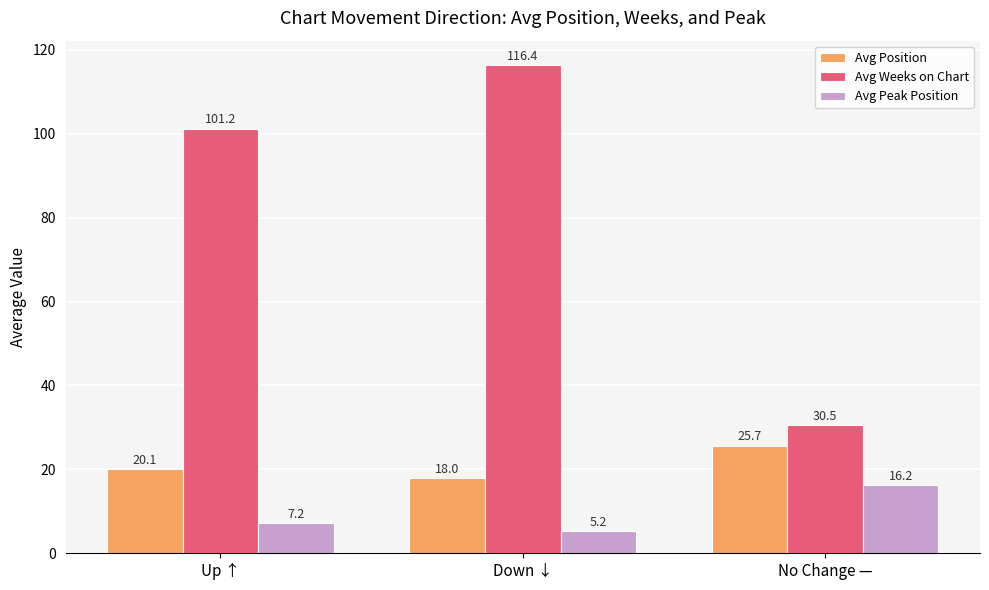

What is the total value across all series at No Change —?

72.3